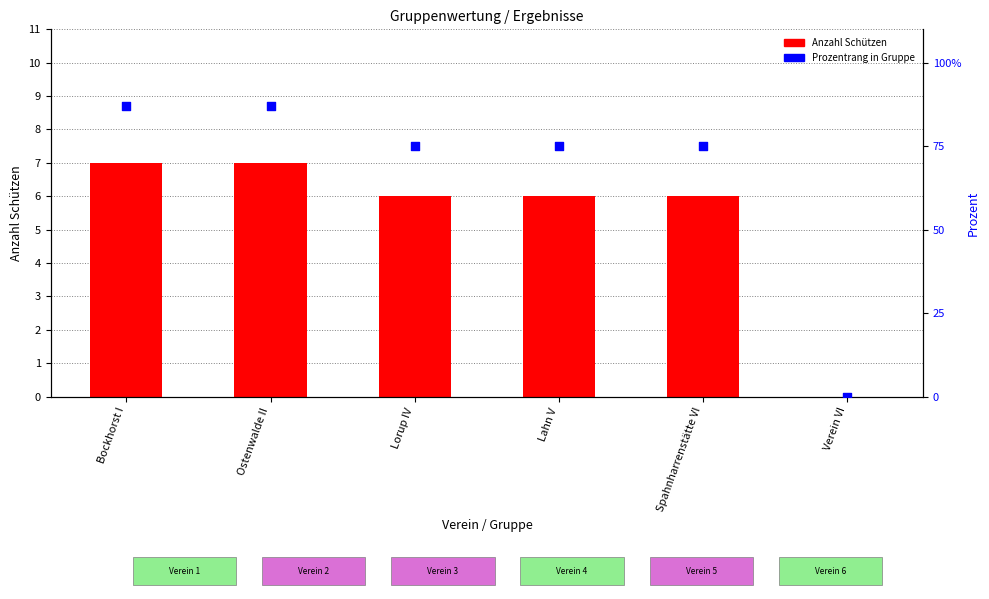

Is the value of Prozentrang in Gruppe at Bockhorst I greater than the value of Anzahl Schützen at Verein VI?

Yes